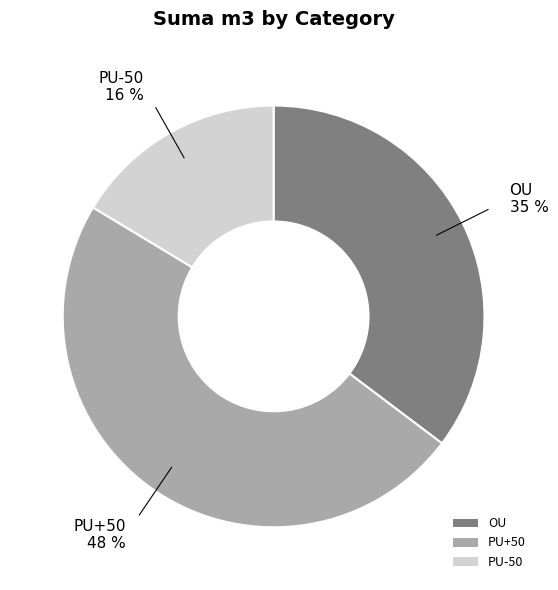

To the nearest percent, what is the average slice percentage?

33%